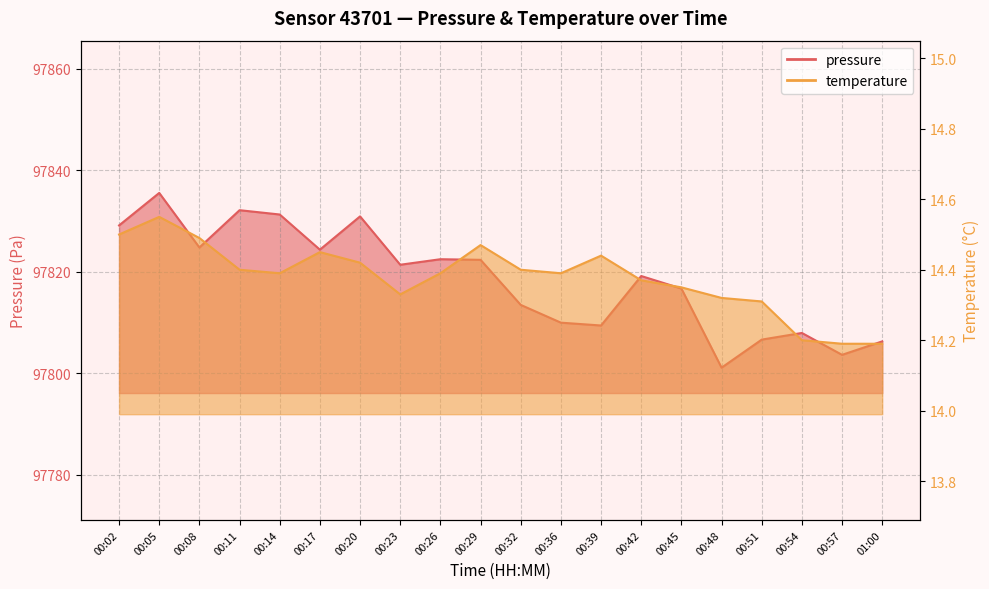

What is the greatest value displayed?

97835.6